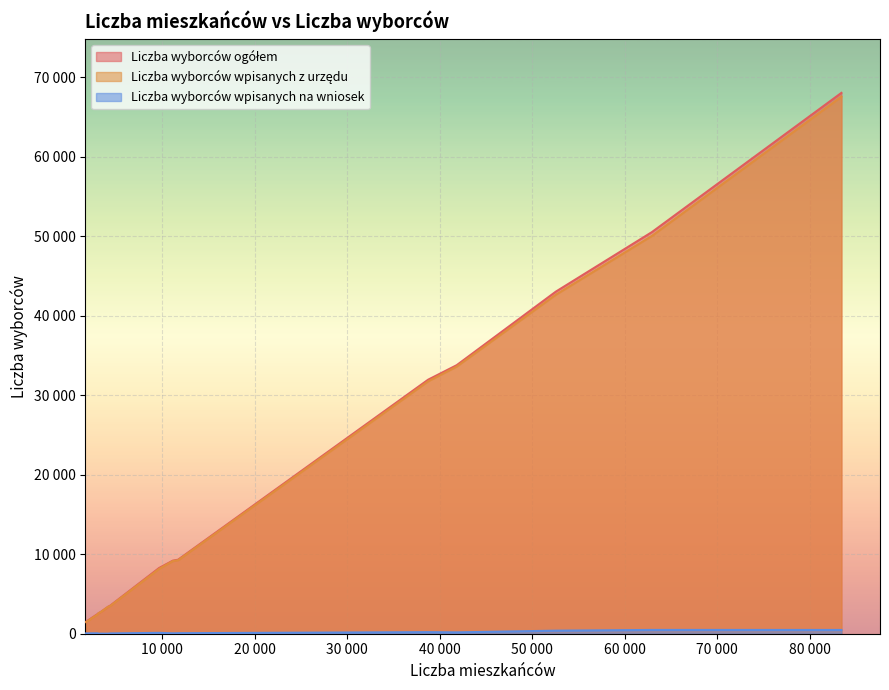

The Liczba wyborców wpisanych na wniosek series shows 67 at 11737. True or false?

True